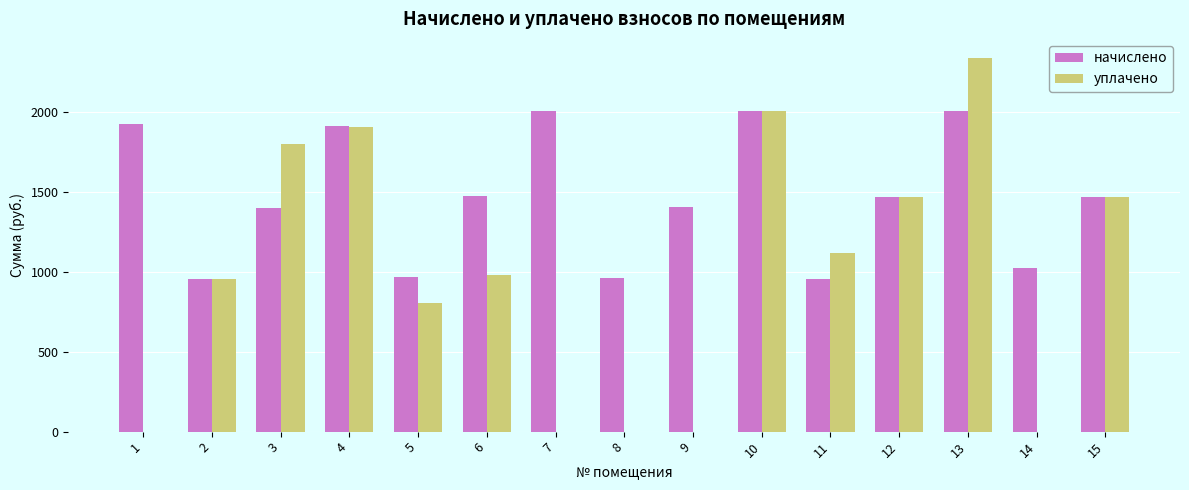

Which series has the widest spread of values?

уплачено